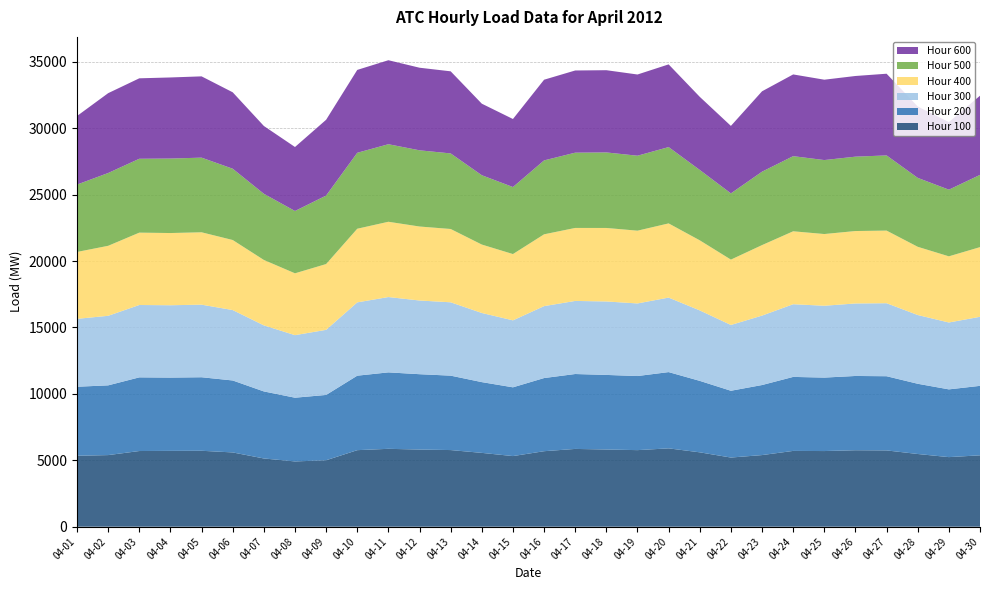

Reading right to left, list all the values displayed in this chart.

Hour 100: 04-30=5373.7	04-29=5238.4	04-28=5473.7	04-27=5743.6	04-26=5756.6	04-25=5695.7	04-24=5705.8	04-23=5392.0	04-22=5206.3	04-21=5599.0	04-20=5898.3	04-19=5764.5	04-18=5812.0	04-17=5855.7	04-16=5683.7	04-15=5316.7	04-14=5557.7	04-13=5769.6	04-12=5807.8	04-11=5863.4	04-10=5762.3	04-09=5002.7	04-08=4913.2	04-07=5136.8	04-06=5591.4	04-05=5716.2	04-04=5708.0	04-03=5697.4	04-02=5390.8	04-01=5341.4
Hour 200: 04-30=5229.9	04-29=5099.8	04-28=5286.6	04-27=5584.7	04-26=5591.1	04-25=5529.4	04-24=5571.0	04-23=5273.3	04-22=5027.2	04-21=5379.8	04-20=5740.6	04-19=5578.0	04-18=5614.4	04-17=5638.8	04-16=5507.1	04-15=5176.1	04-14=5326.8	04-13=5602.0	04-12=5672.8	04-11=5754.2	04-10=5606.6	04-09=4917.3	04-08=4797.8	04-07=5046.9	04-06=5416.9	04-05=5535.2	04-04=5517.6	04-03=5545.0	04-02=5250.0	04-01=5195.5
Hour 300: 04-30=5197.5	04-29=5034.6	04-28=5175.2	04-27=5495.4	04-26=5457.6	04-25=5408.7	04-24=5471.4	04-23=5226.6	04-22=4952.3	04-21=5303.4	04-20=5608.7	04-19=5464.4	04-18=5529.5	04-17=5501.3	04-16=5414.5	04-15=5041.1	04-14=5204.5	04-13=5521.4	04-12=5546.9	04-11=5670.5	04-10=5518.4	04-09=4899.6	04-08=4708.3	04-07=4972.0	04-06=5300.0	04-05=5463.2	04-04=5445.4	04-03=5447.3	04-02=5235.6	04-01=5110.1
Hour 400: 04-30=5244.5	04-29=4980.3	04-28=5135.6	04-27=5466.3	04-26=5452.9	04-25=5397.7	04-24=5489.7	04-23=5306.9	04-22=4920.9	04-21=5275.5	04-20=5584.6	04-19=5477.3	04-18=5533.0	04-17=5494.7	04-16=5404.9	04-15=4990.0	04-14=5150.6	04-13=5518.2	04-12=5569.8	04-11=5667.1	04-10=5542.9	04-09=4952.8	04-08=4655.6	04-07=4924.5	04-06=5273.5	04-05=5447.9	04-04=5435.9	04-03=5446.9	04-02=5268.9	04-01=5035.8
Hour 500: 04-30=5438.2	04-29=5018.1	04-28=5188.7	04-27=5659.5	04-26=5598.2	04-25=5569.2	04-24=5656.2	04-23=5526.5	04-22=4985.6	04-21=5298.2	04-20=5745.0	04-19=5643.2	04-18=5685.5	04-17=5666.0	04-16=5564.4	04-15=5045.4	04-14=5219.0	04-13=5688.6	04-12=5736.6	04-11=5837.5	04-10=5717.6	04-09=5156.1	04-08=4691.4	04-07=4981.9	04-06=5366.5	04-05=5619.6	04-04=5607.0	04-03=5560.8	04-02=5480.3	04-01=5072.9
Hour 600: 04-30=5961.2	04-29=5085.8	04-28=5372.4	04-27=6149.7	04-26=6072.9	04-25=6048.8	04-24=6152.0	04-23=6051.2	04-22=5079.8	04-21=5503.4	04-20=6225.2	04-19=6113.4	04-18=6189.9	04-17=6186.7	04-16=6073.4	04-15=5121.1	04-14=5385.3	04-13=6180.1	04-12=6216.9	04-11=6323.6	04-10=6238.5	04-09=5704.5	04-08=4816.6	04-07=5104.6	04-06=5752.9	04-05=6118.7	04-04=6104.4	04-03=6056.8	04-02=6010.1	04-01=5161.0